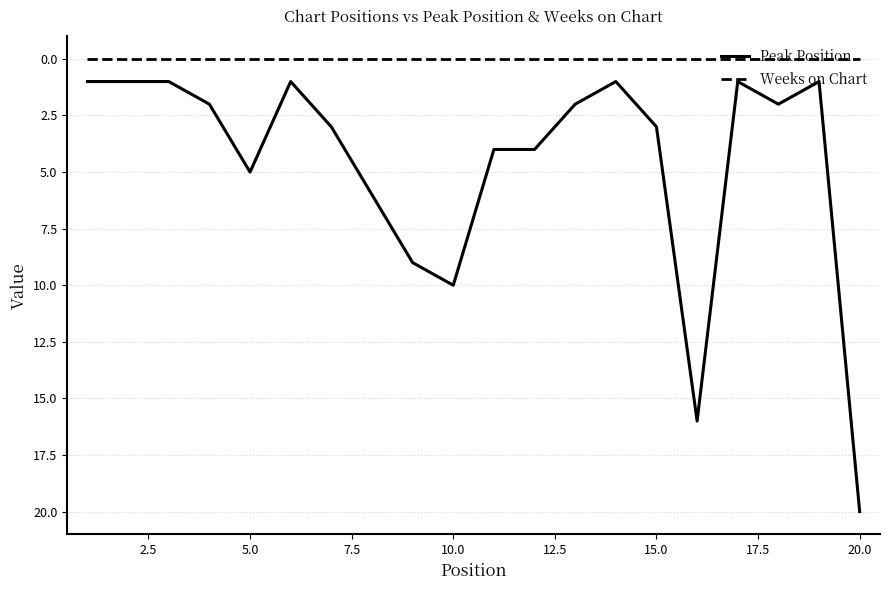

Which series has the largest range (max minus min)?

Peak Position